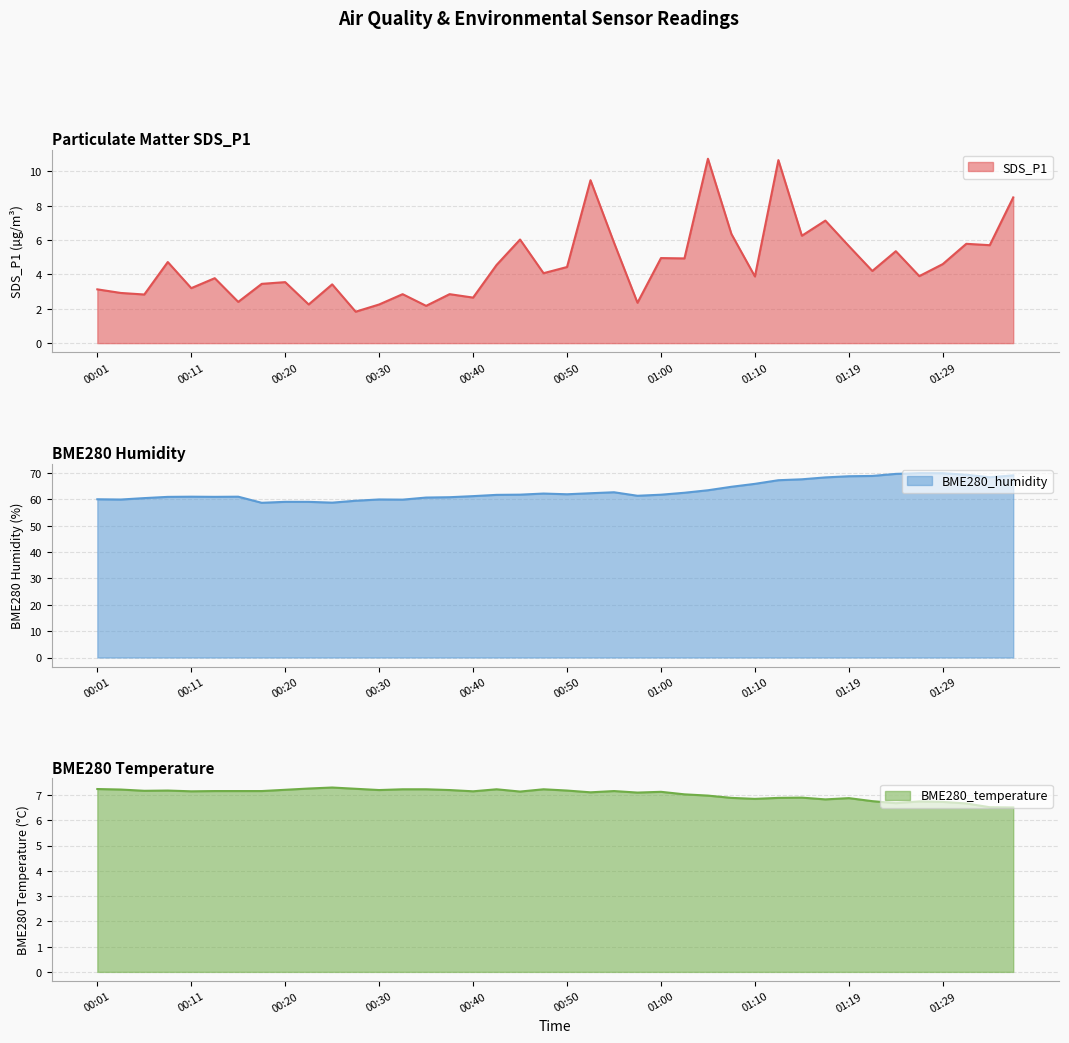

Which category has the highest value in the BME280_temperature series?

00:25